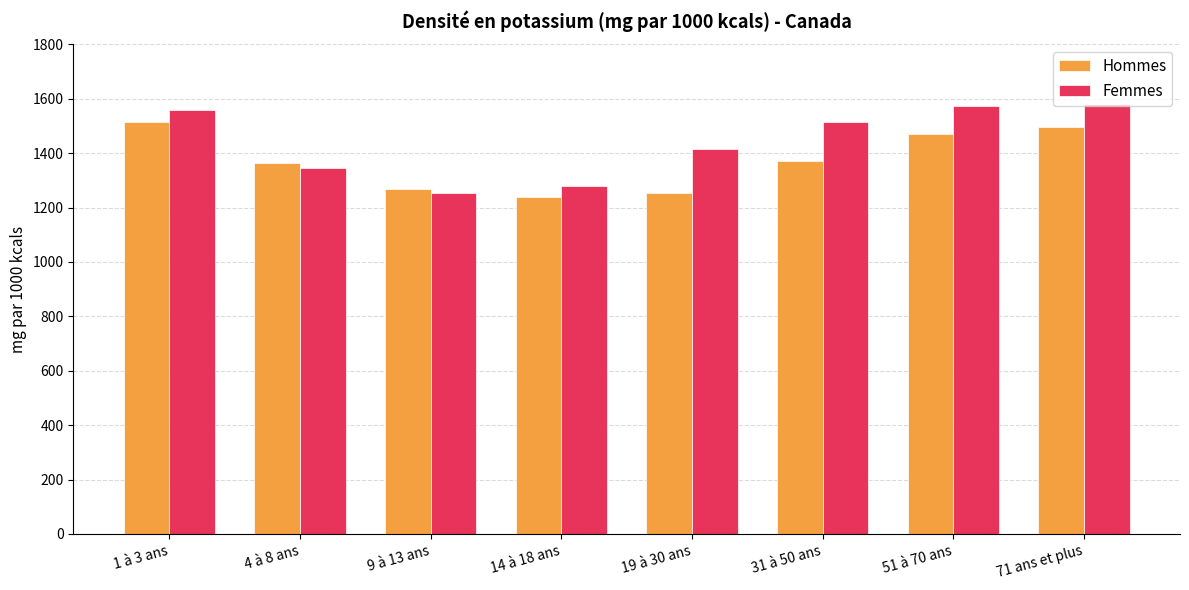

At which label does Femmes first exceed 1515?

1 à 3 ans